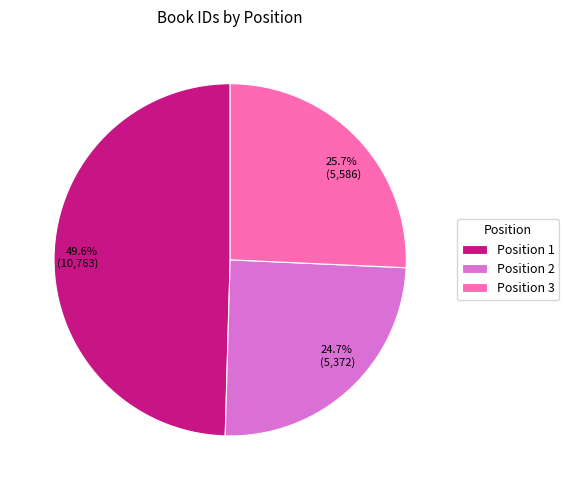

Approximately how many times larger is the value at 24.7% (5,372) compared to 49.6% (10,763)?

0.5